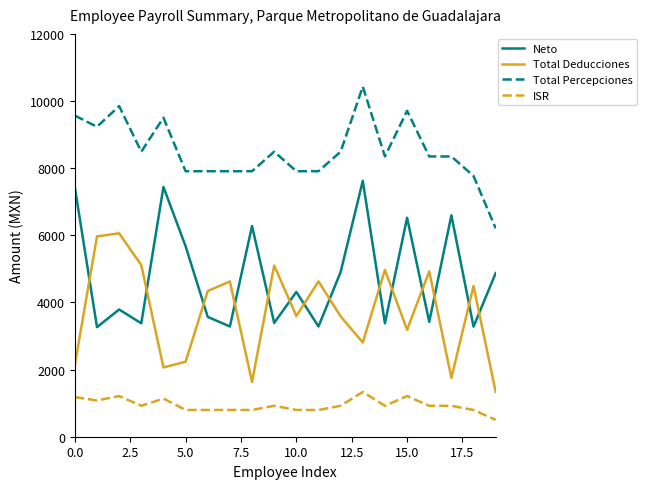

What is the maximum value shown in the chart?

10429.6